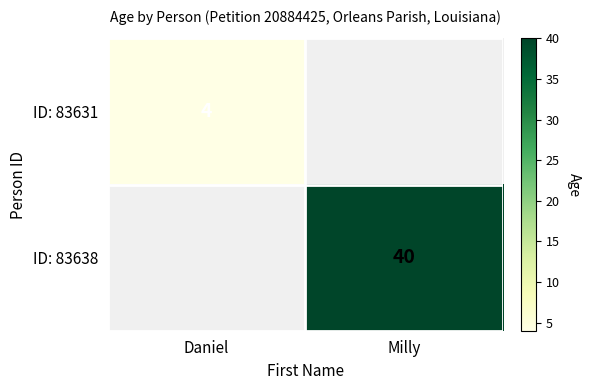

Which label corresponds to the smallest value in the chart?

Daniel